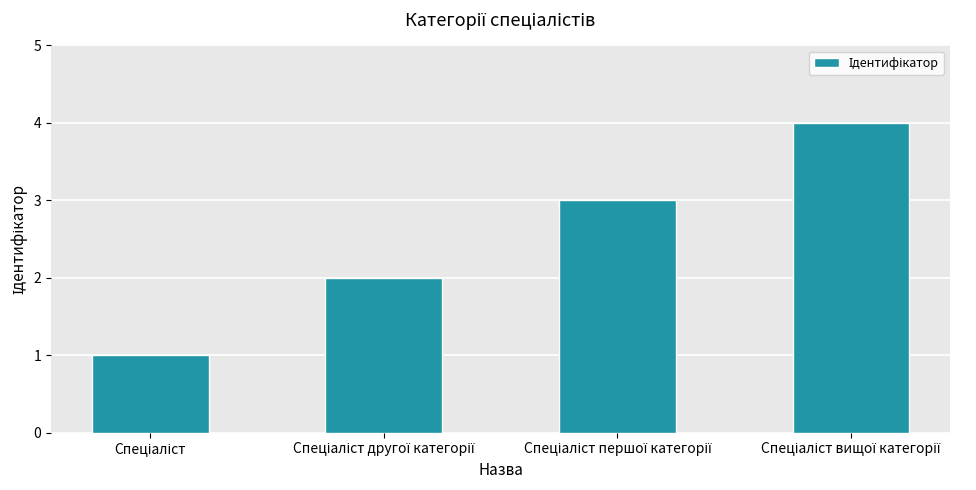

How many categories are shown in the chart?

4